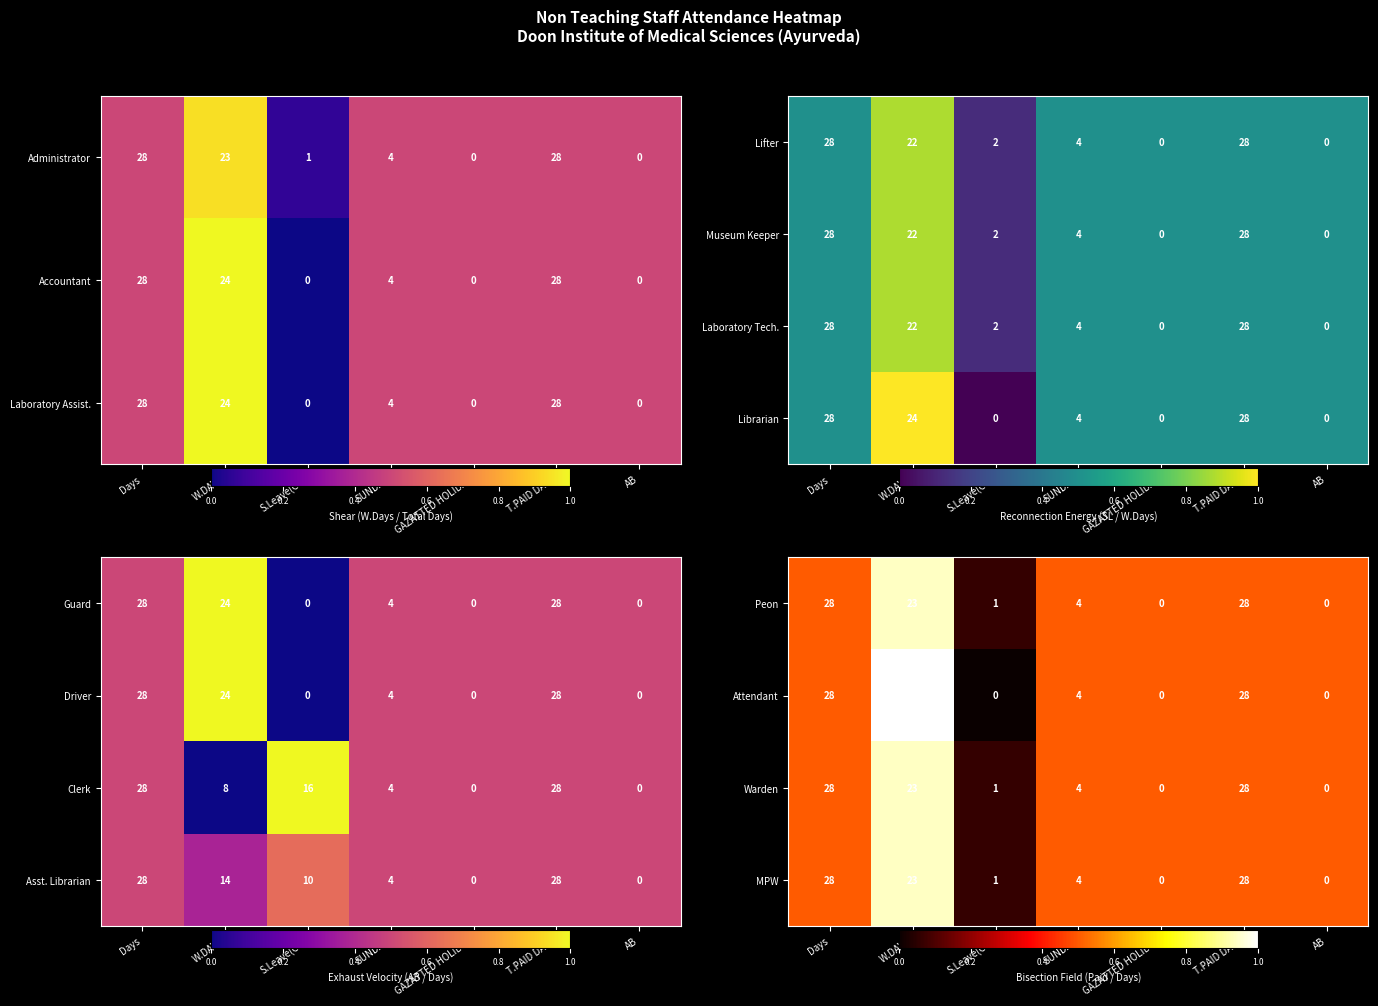

Where does the Warden series first go above 4?

Days